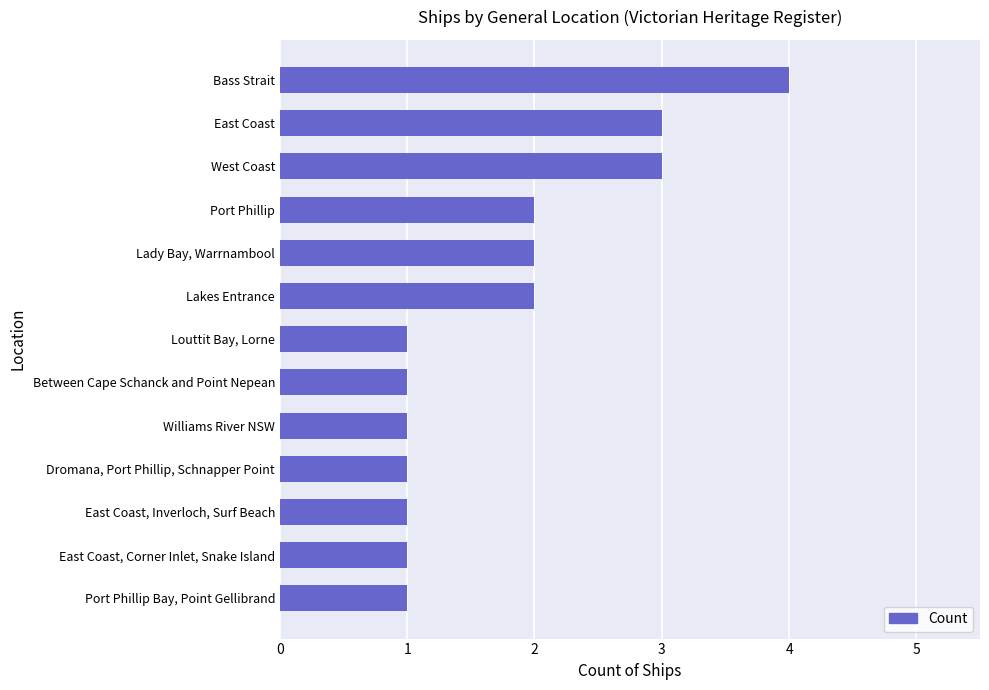

The chart shows a value of 3 at West Coast. True or false?

True